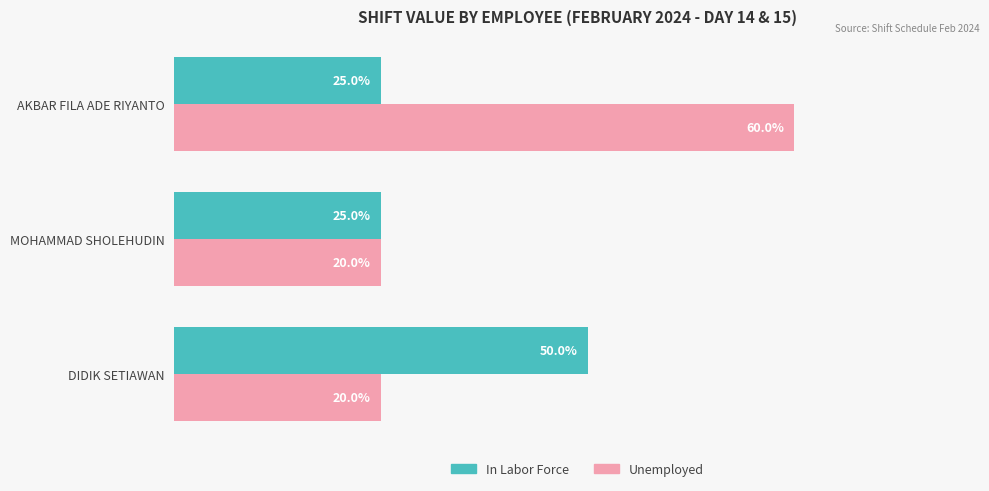

What are all the series names shown in the legend?

In Labor Force, Unemployed